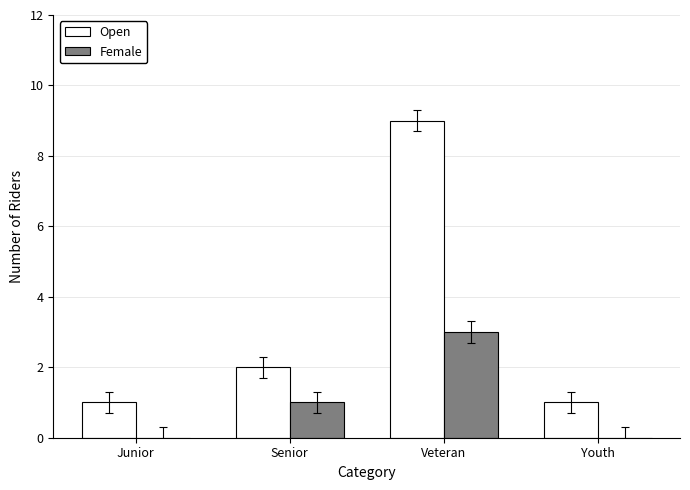

How many data points does each series have?

4